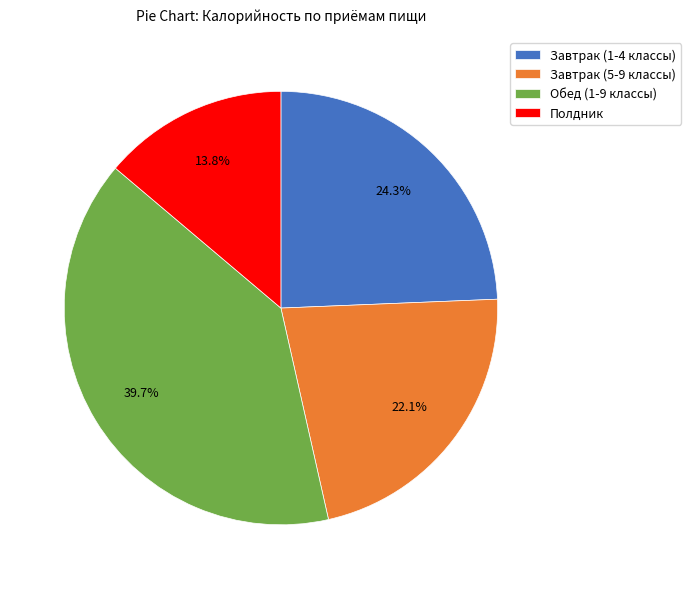

What is the ratio of the value at Завтрак (1-4 классы) to the value at Обед (1-9 классы)?

0.6